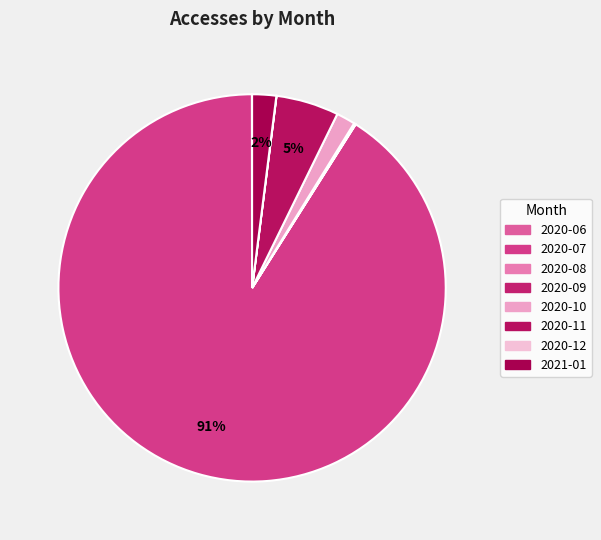

Combined, do 2020-06 and 2020-09 account for over 50%?

No